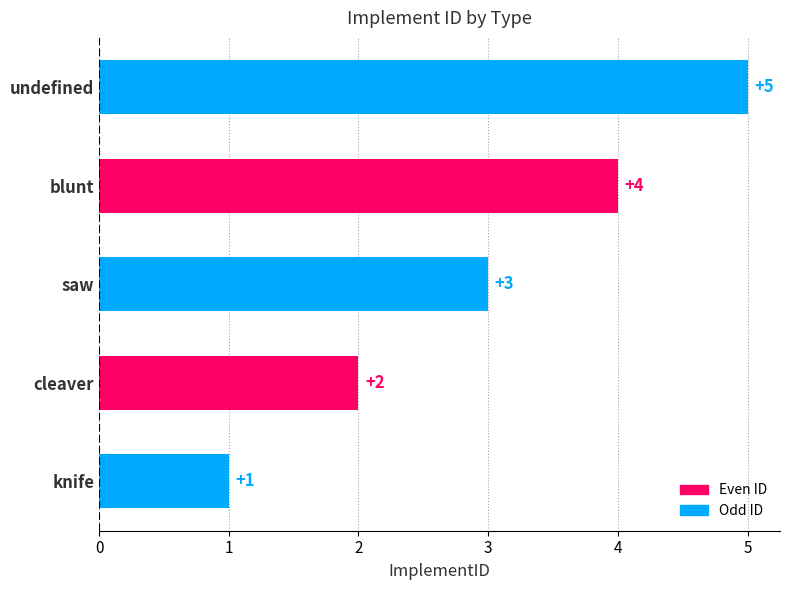

What is the difference between the maximum and second lowest values?

3